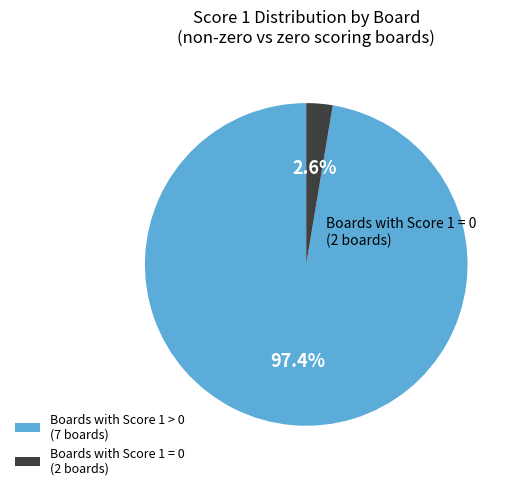

Between Boards with Score 1 > 0 (7 boards) and Boards with Score 1 = 0 (2 boards), which is larger?

Boards with Score 1 > 0 (7 boards)